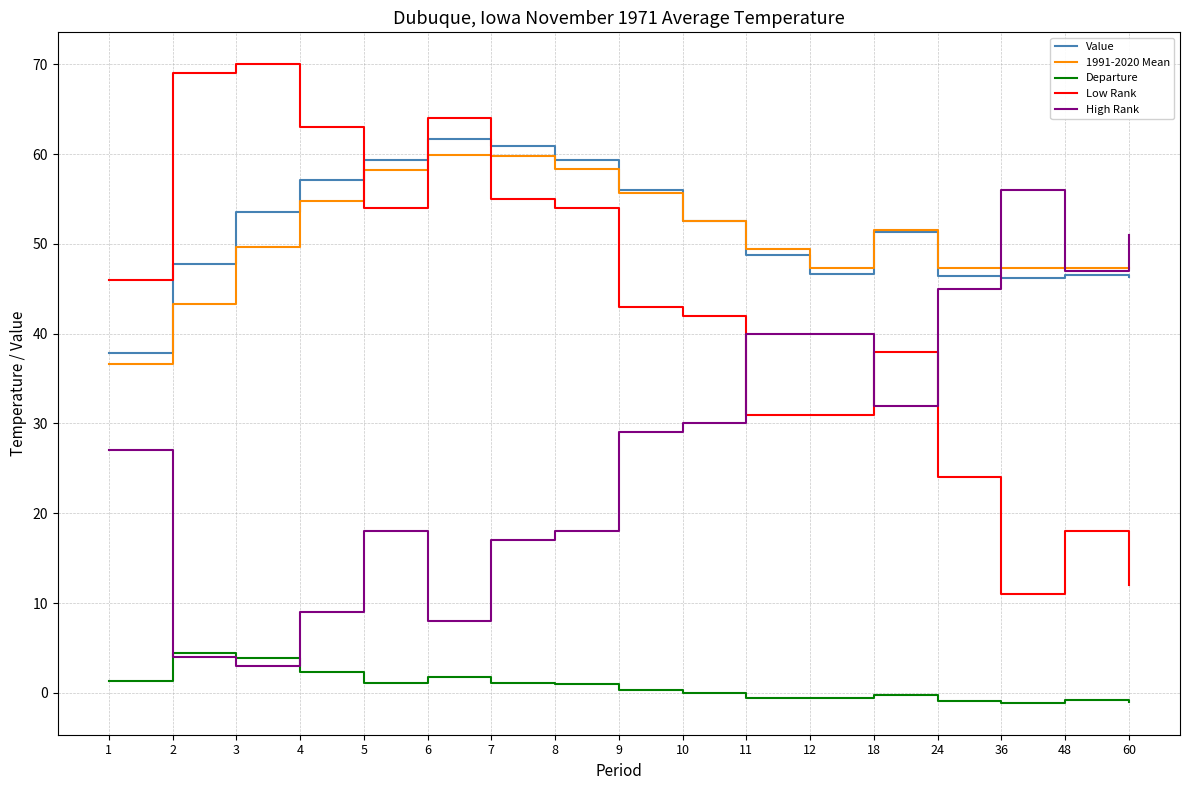

True or false: Low Rank and Departure intersect in this chart.

False